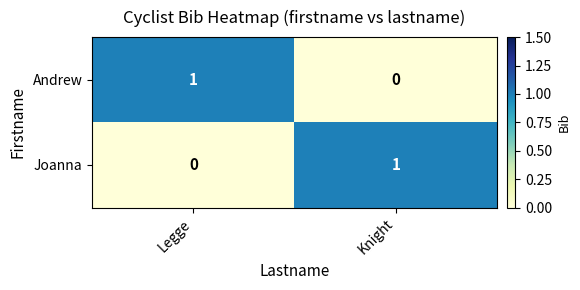

Rank the categories by Joanna value from highest to lowest.

Knight, Legge